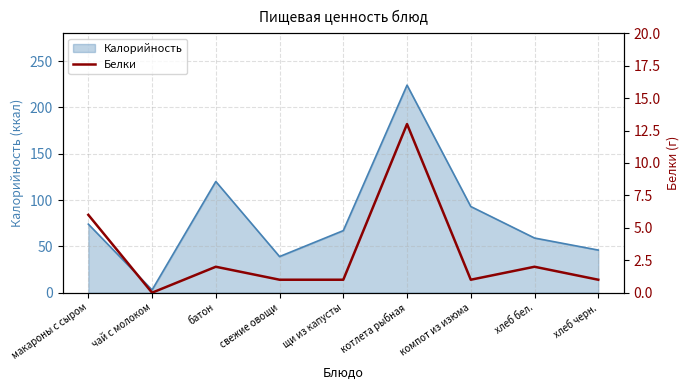

Is it true that the value at щи из капусты is 0?

False